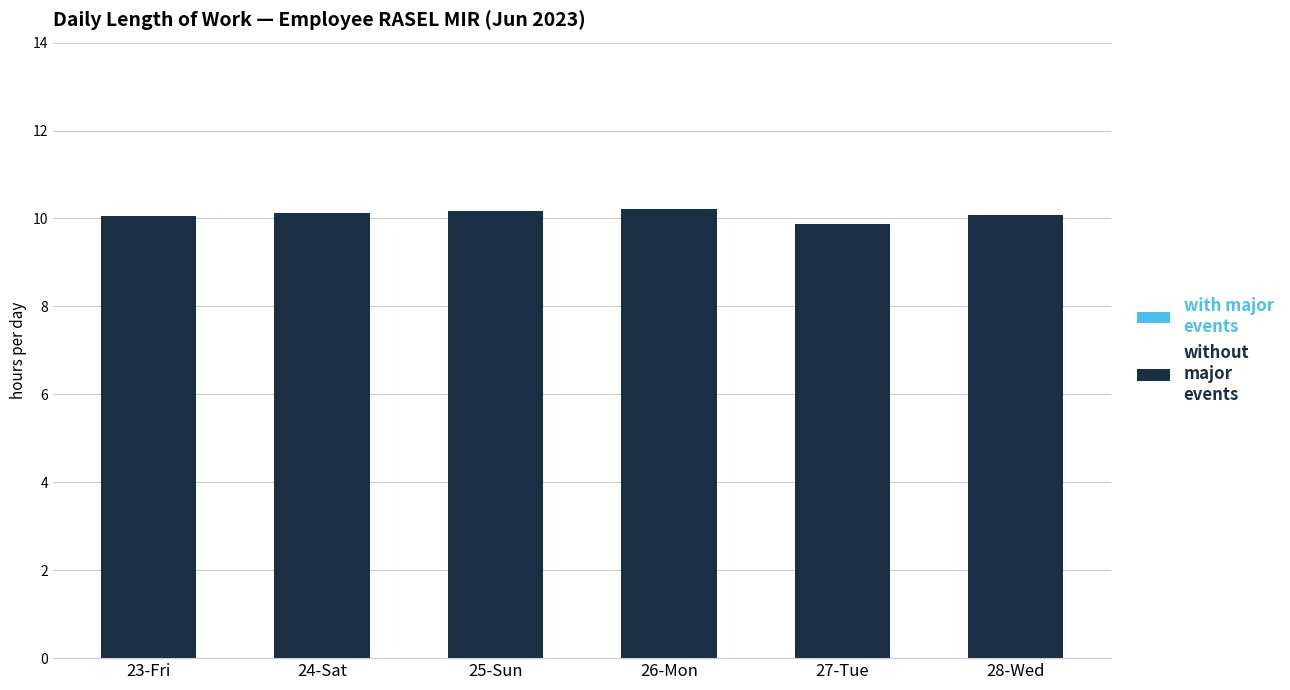

What is the minimum value shown in the chart?

9.9